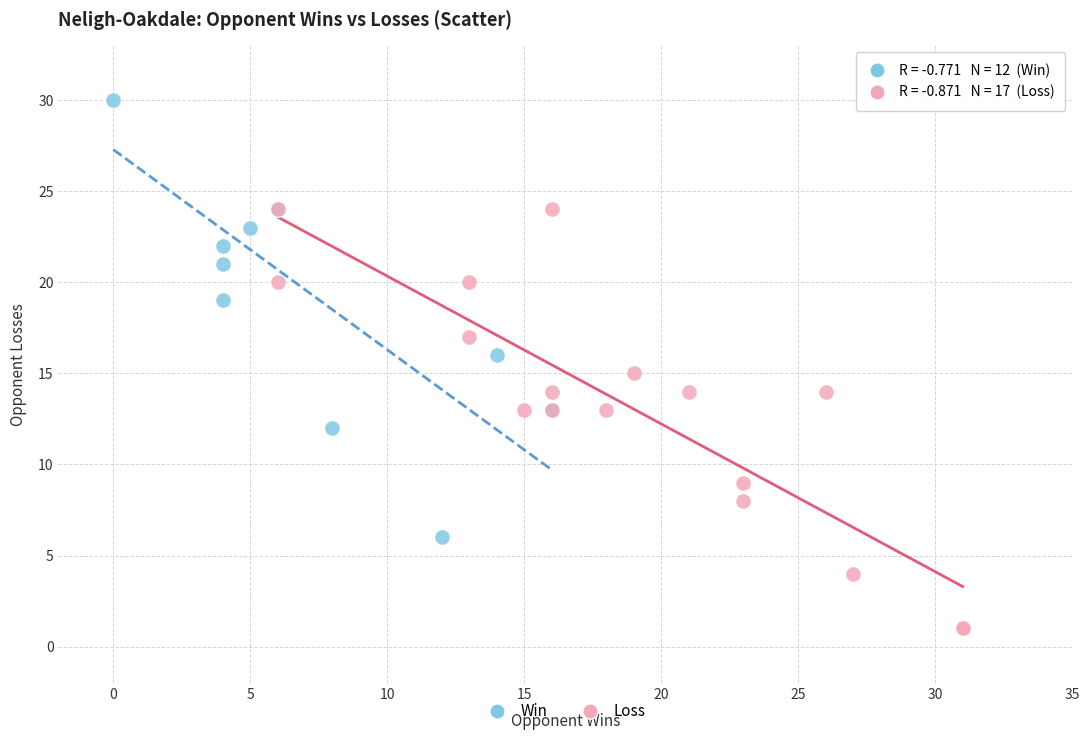

Which series contains the lowest Y value?

Loss